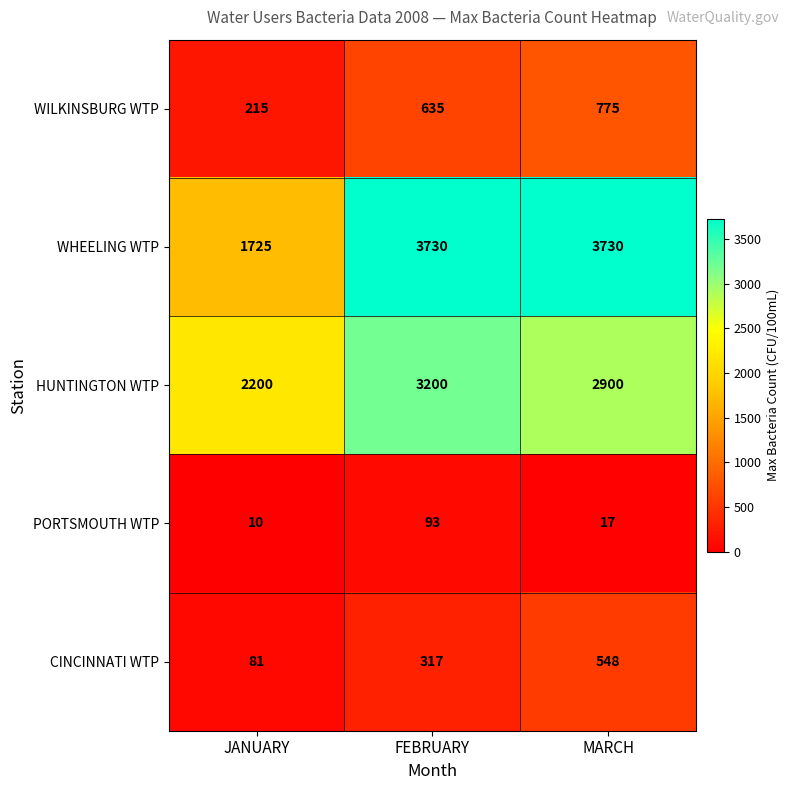

At how many categories does at least one series exceed 1591?

3